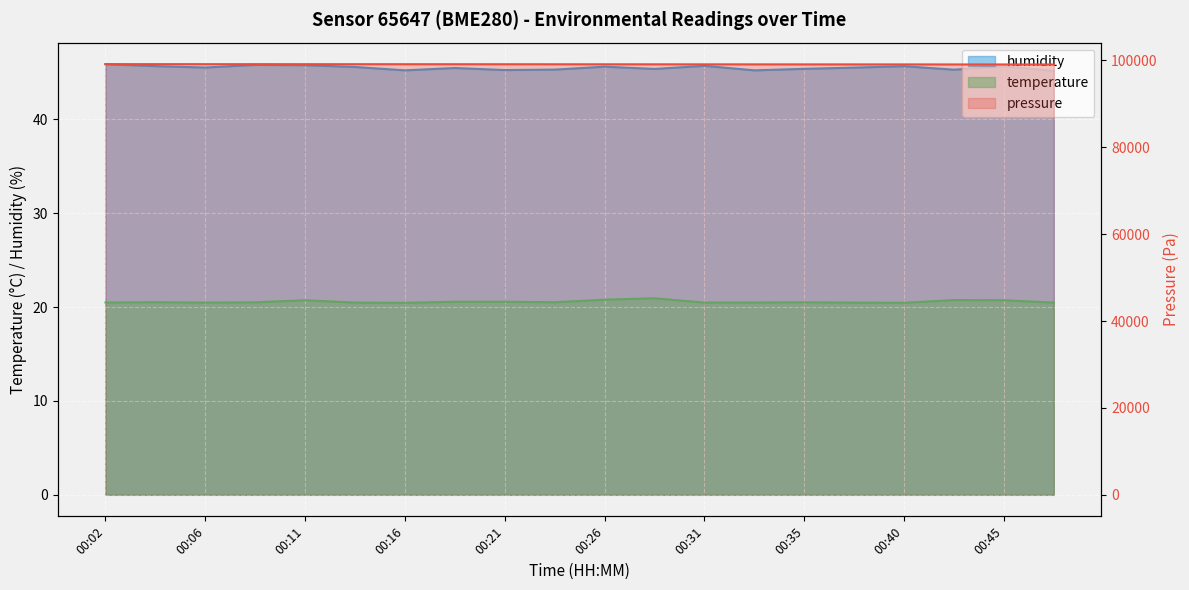

How many categories are shown in the chart?

20